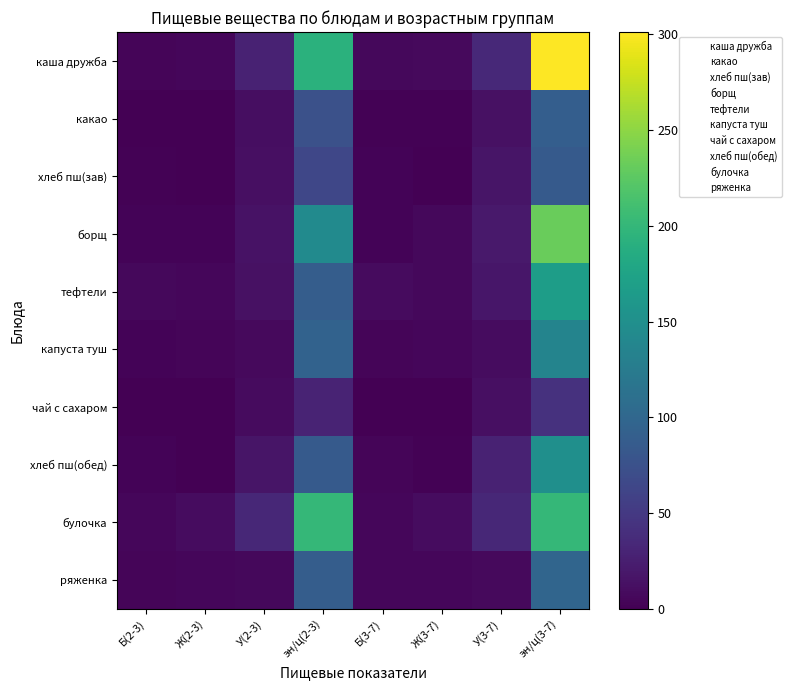

What is the total value across all series at Ж(3-7)?

45.1